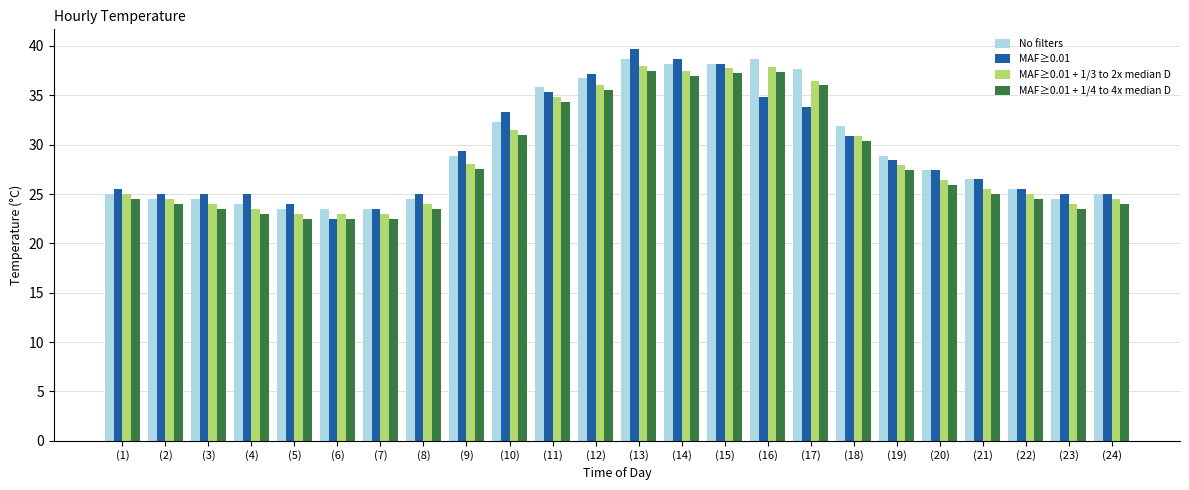

What is the minimum value shown in the chart?

22.5